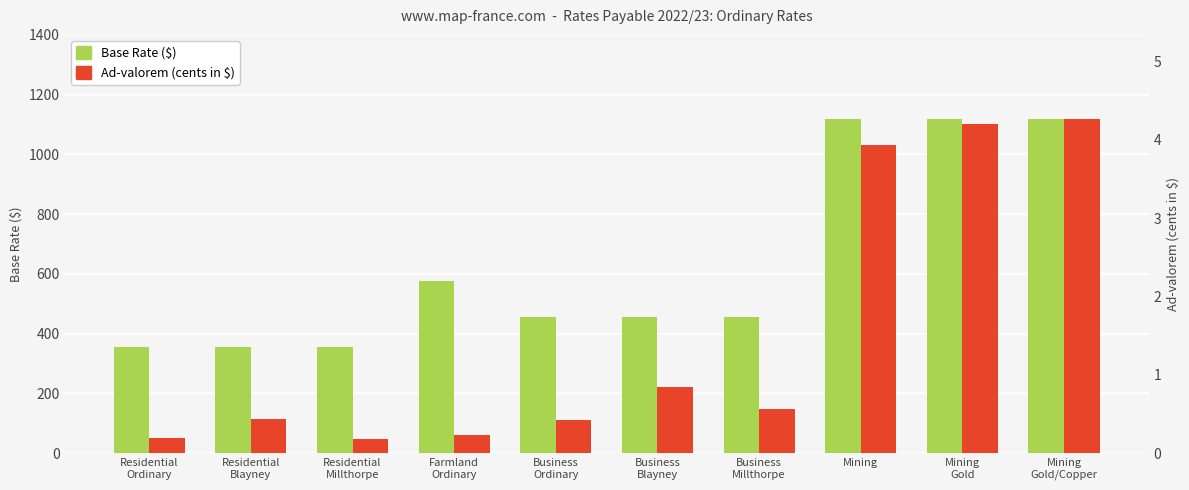

How many data points does each series have?

10